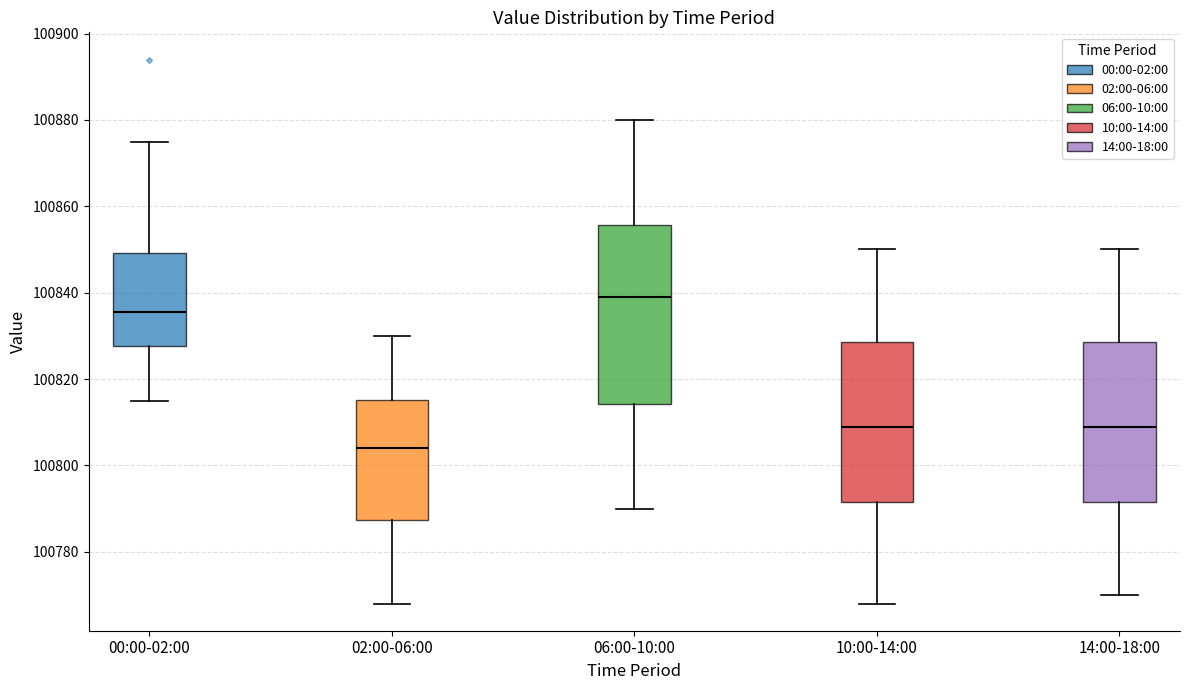

Reading left to right, transcribe this box plot: for each box, give where its median line is, the range the box spans, and where its two whiskers end, as read against the y-axis. The values are not printed on the chart, so give them approximately, as read against the axis.

00:00-02:00: median 100836, box 100828 to 100850, whiskers 100816 to 100876
02:00-06:00: median 100804, box 100788 to 100816, whiskers 100768 to 100830
06:00-10:00: median 100840, box 100814 to 100856, whiskers 100790 to 100880
10:00-14:00: median 100810, box 100792 to 100828, whiskers 100768 to 100850
14:00-18:00: median 100810, box 100792 to 100828, whiskers 100770 to 100850